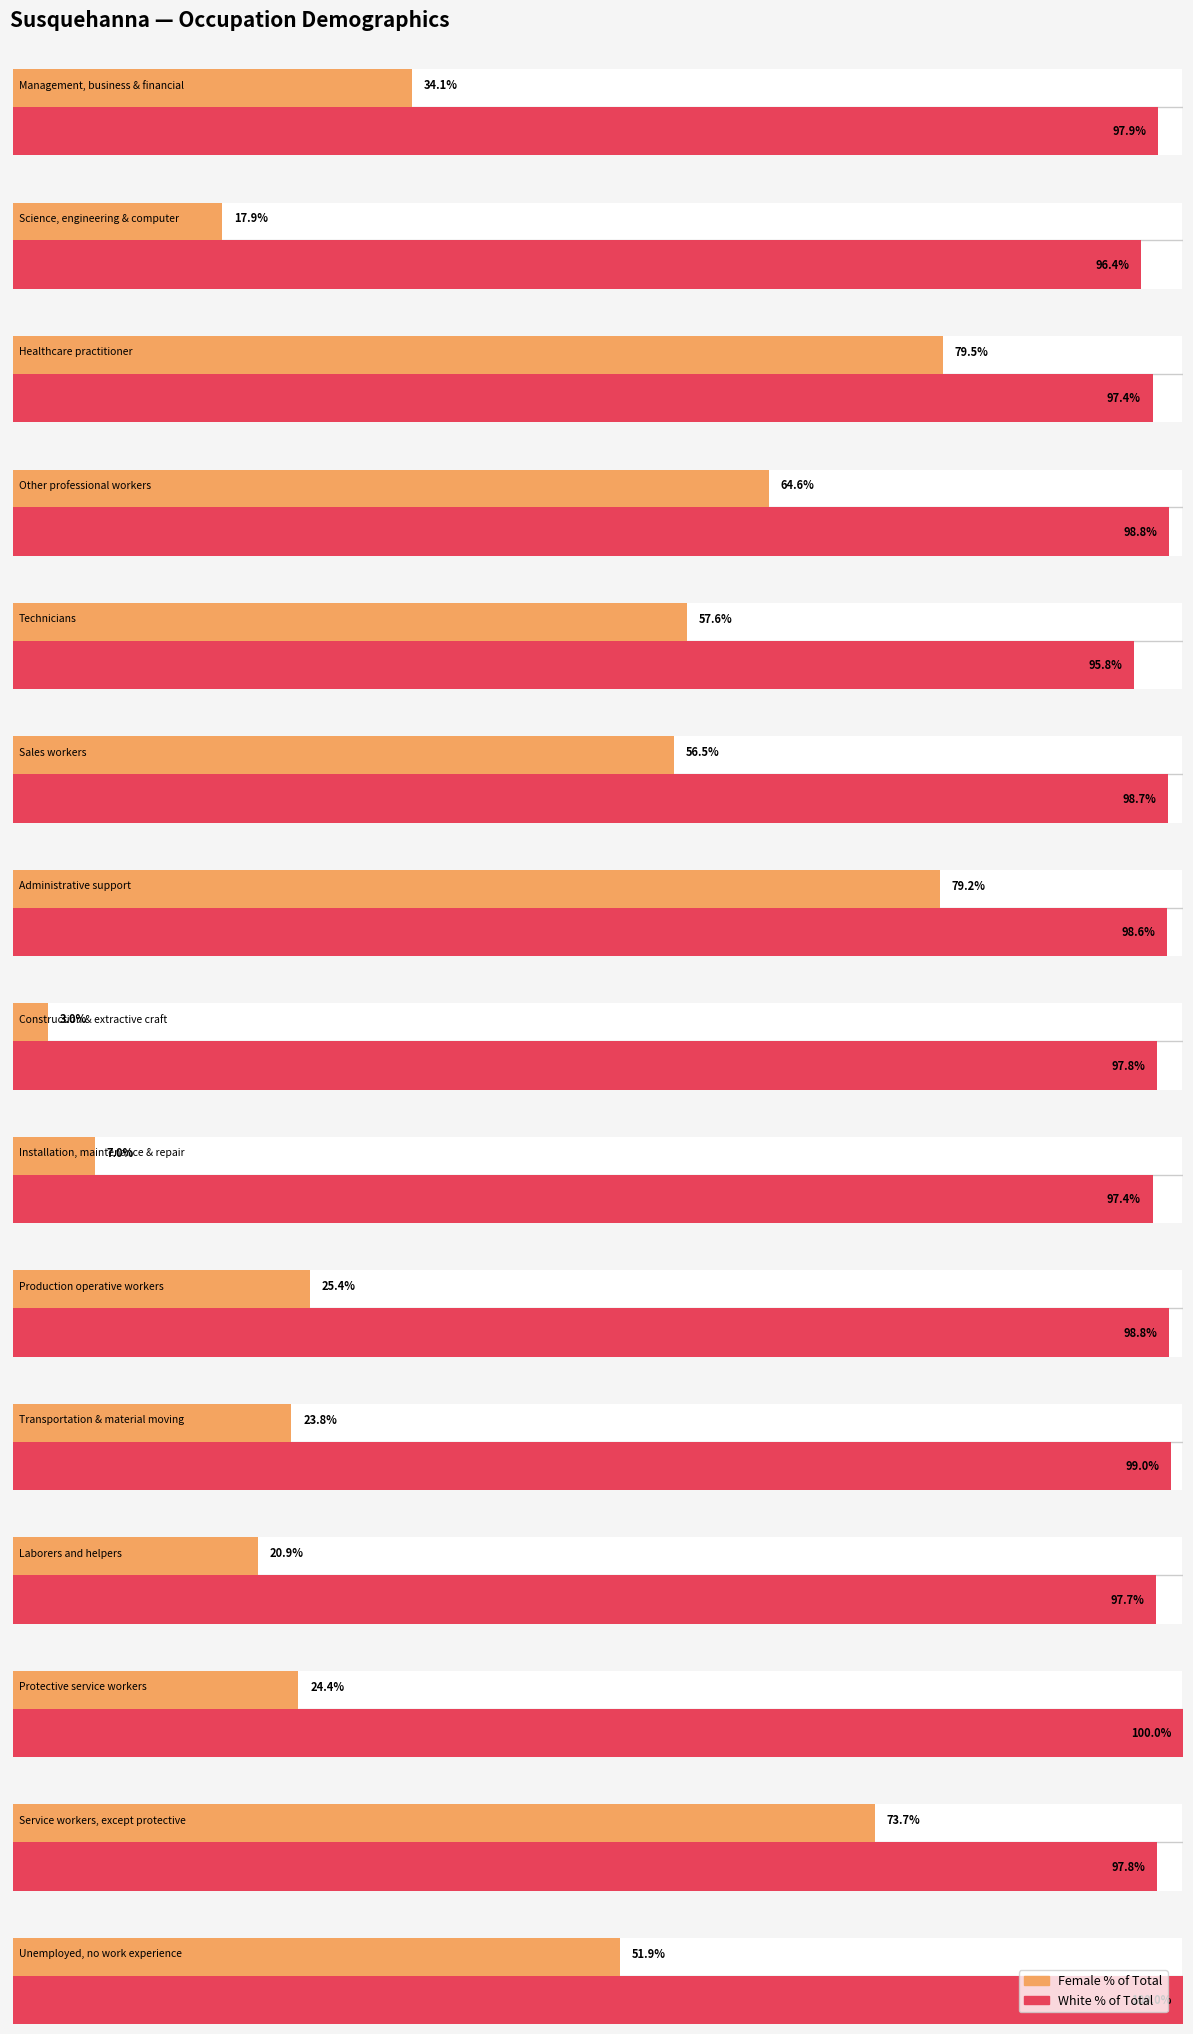

What is the sum of all Total values?

21215